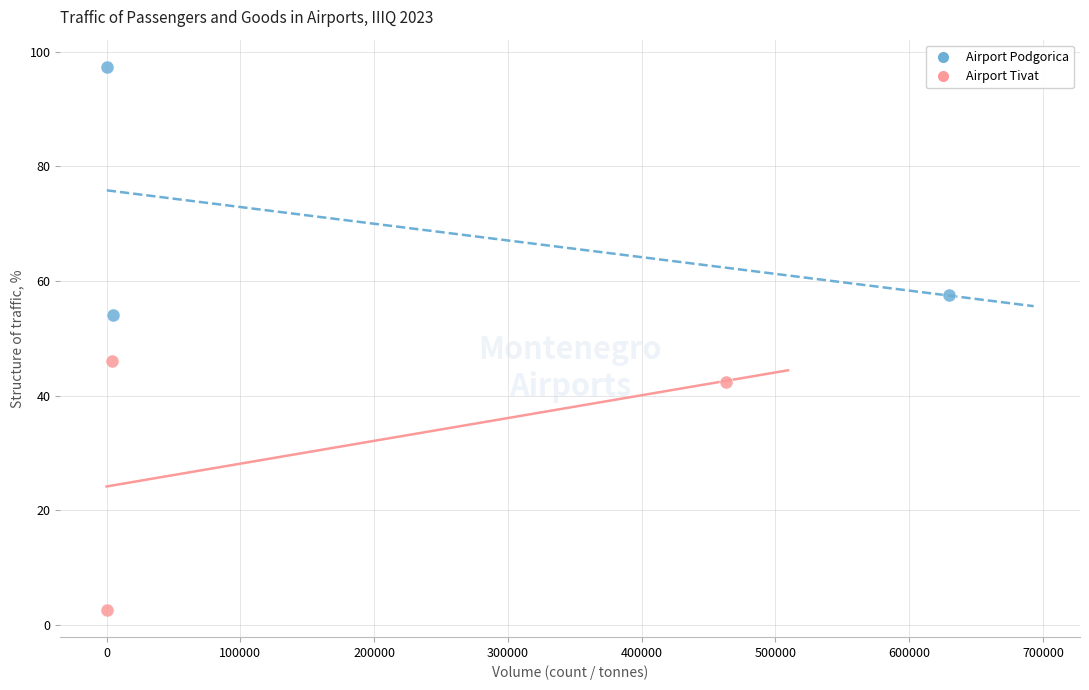

Which series contains the highest Y value?

Airport Podgorica